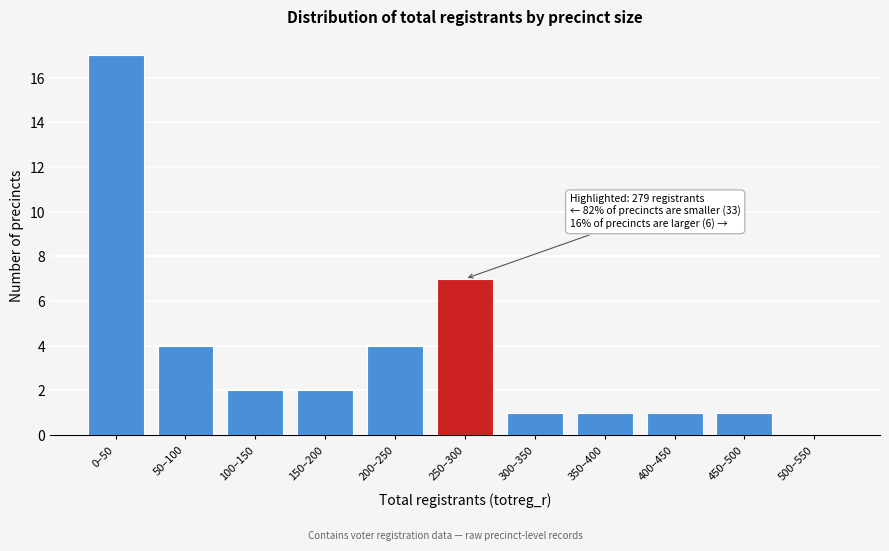

Reading right to left, list all the values displayed in this chart.

500–550=0	450–500=1	400–450=1	350–400=1	300–350=1	250–300=7	200–250=4	150–200=2	100–150=2	50–100=4	0–50=17